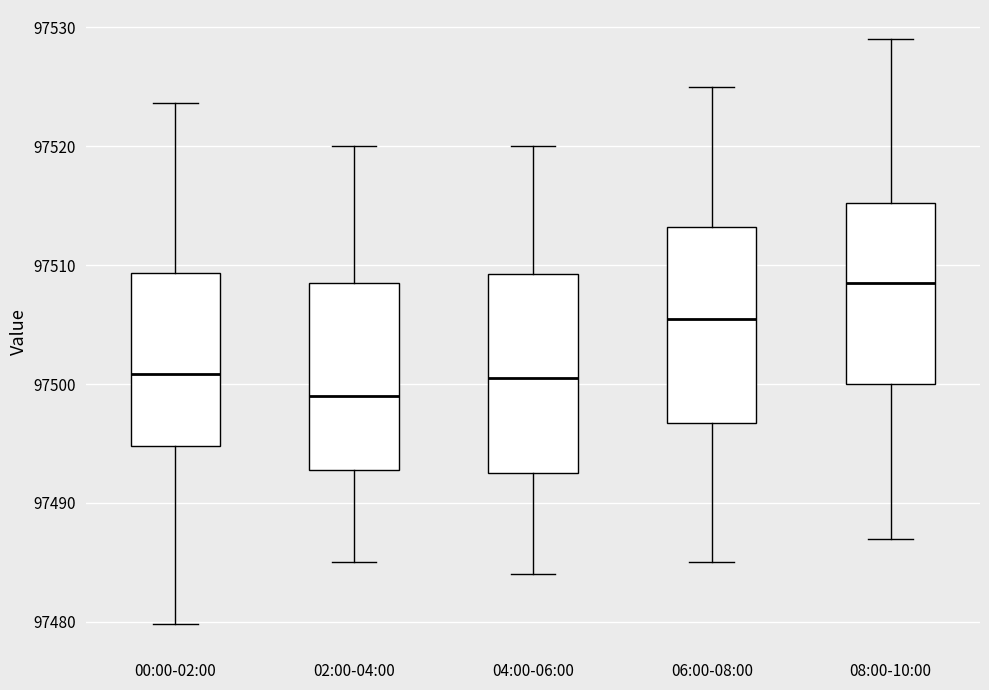

Reading left to right, transcribe this box plot: for each box, give where its median line is, the range the box spans, and where its two whiskers end, as read against the y-axis. The values are not printed on the chart, so give them approximately, as read against the axis.

00:00-02:00: median 97501, box 97495 to 97509, whiskers 97480 to 97524
02:00-04:00: median 97499, box 97493 to 97509, whiskers 97485 to 97520
04:00-06:00: median 97501, box 97493 to 97509, whiskers 97484 to 97520
06:00-08:00: median 97506, box 97497 to 97513, whiskers 97485 to 97525
08:00-10:00: median 97509, box 97500 to 97515, whiskers 97487 to 97529